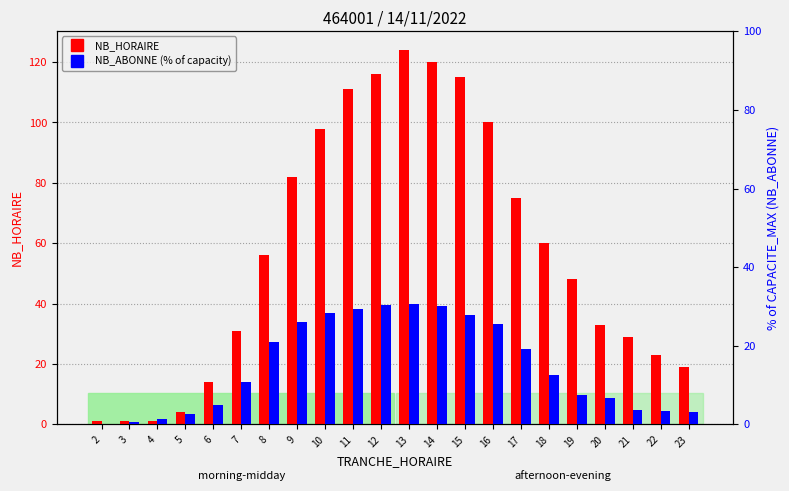

Rank the categories by NB_HORAIRE value from lowest to highest.

2, 3, 4, 5, 6, 23, 22, 21, 7, 20, 19, 8, 18, 17, 9, 10, 16, 11, 15, 12, 14, 13